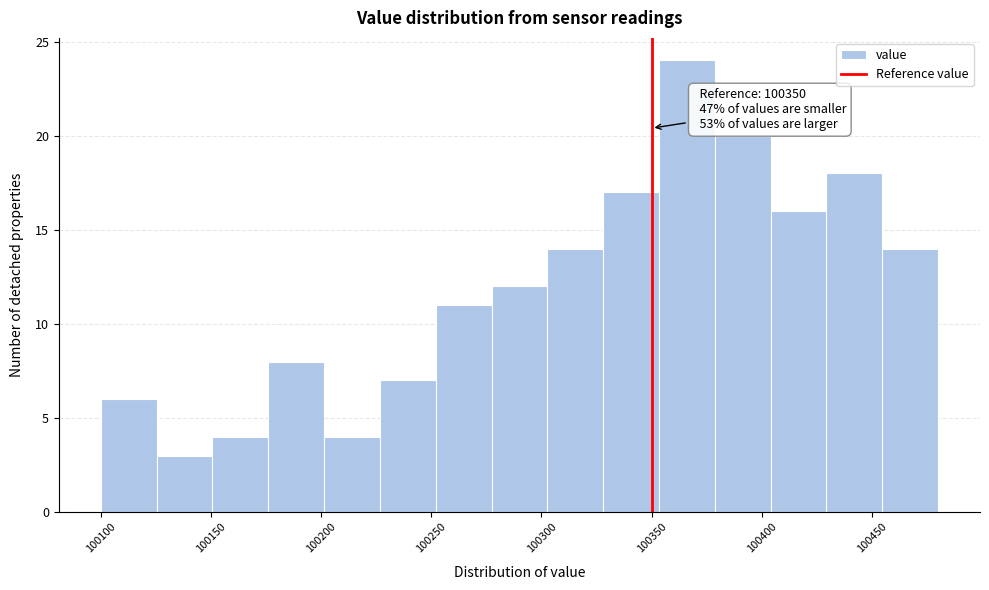

Over which range of the x-axis is the bar tallest?

100355 to 100380